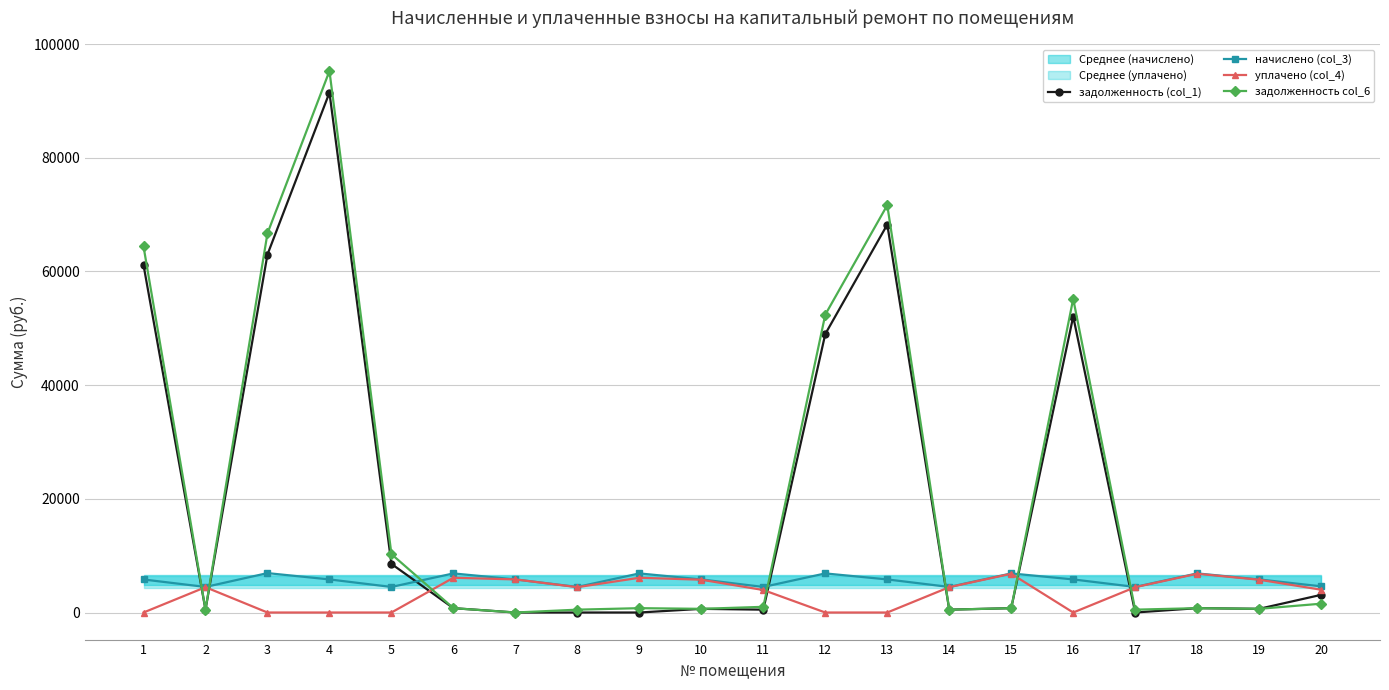

Is the value of задолженность col_6 at 19 greater than the value of начислено (col_3) at 16?

No